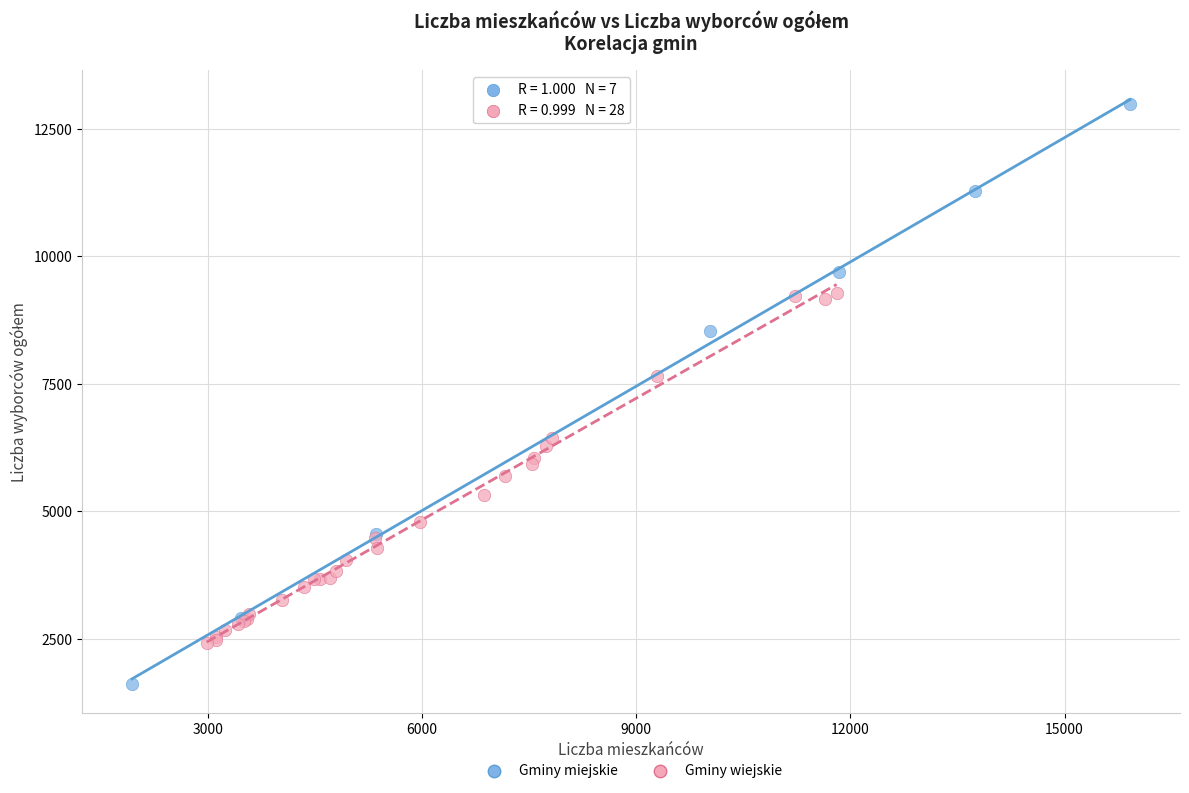

Which series contains the highest Y value?

Gminy miejskie